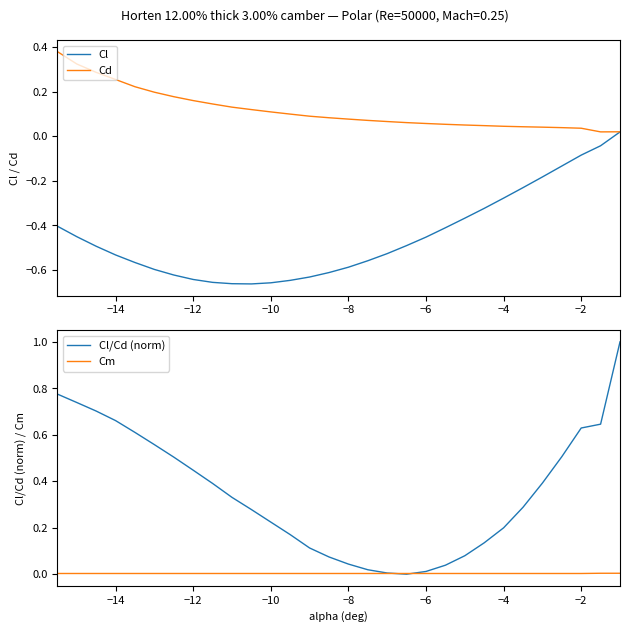

At how many categories does at least one series exceed 0?

30